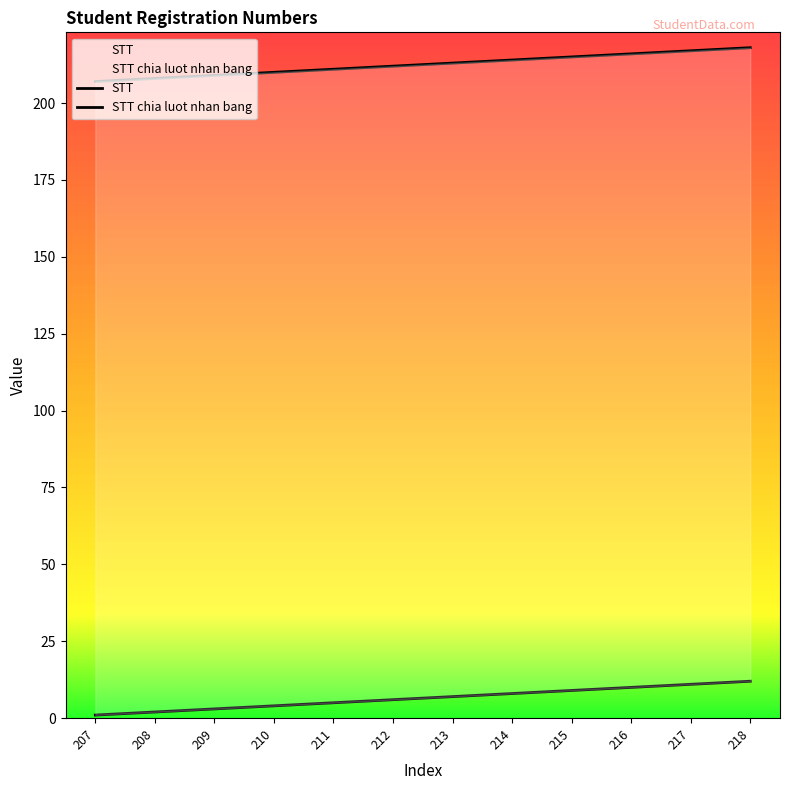

Where does the STT series first go above 213?

214